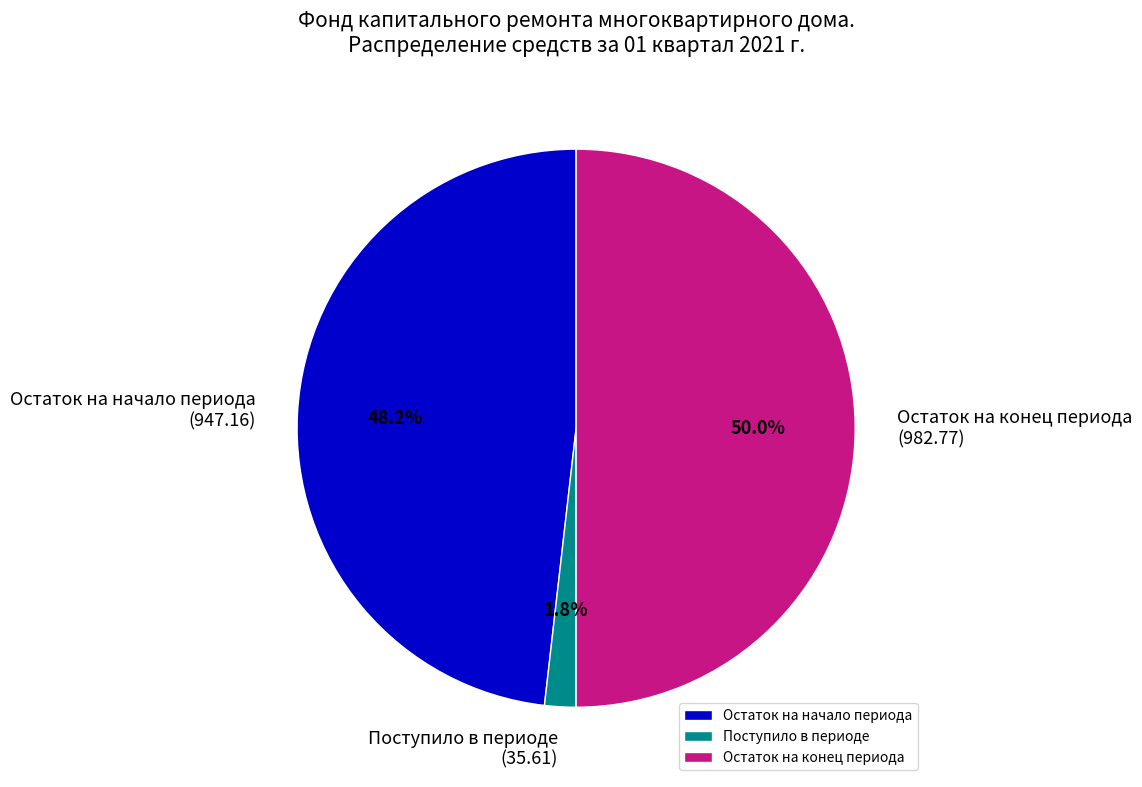

Rank the categories by value from lowest to highest.

Поступило в периоде, Остаток на начало периода, Остаток на конец периода